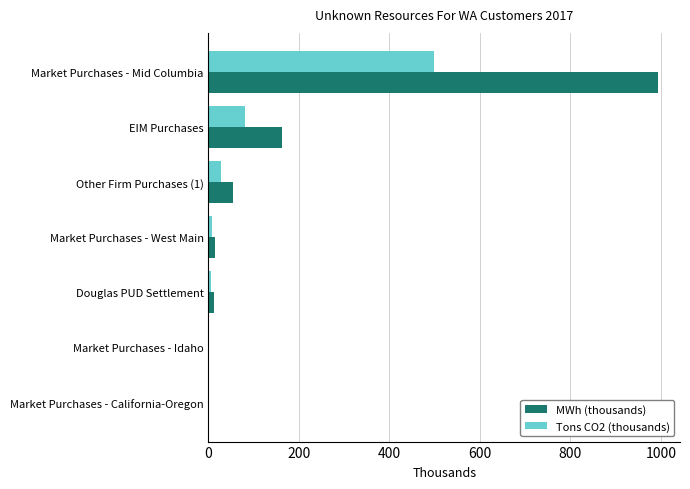

How many values in the Tons CO2 (thousands) series exceed 7?

4